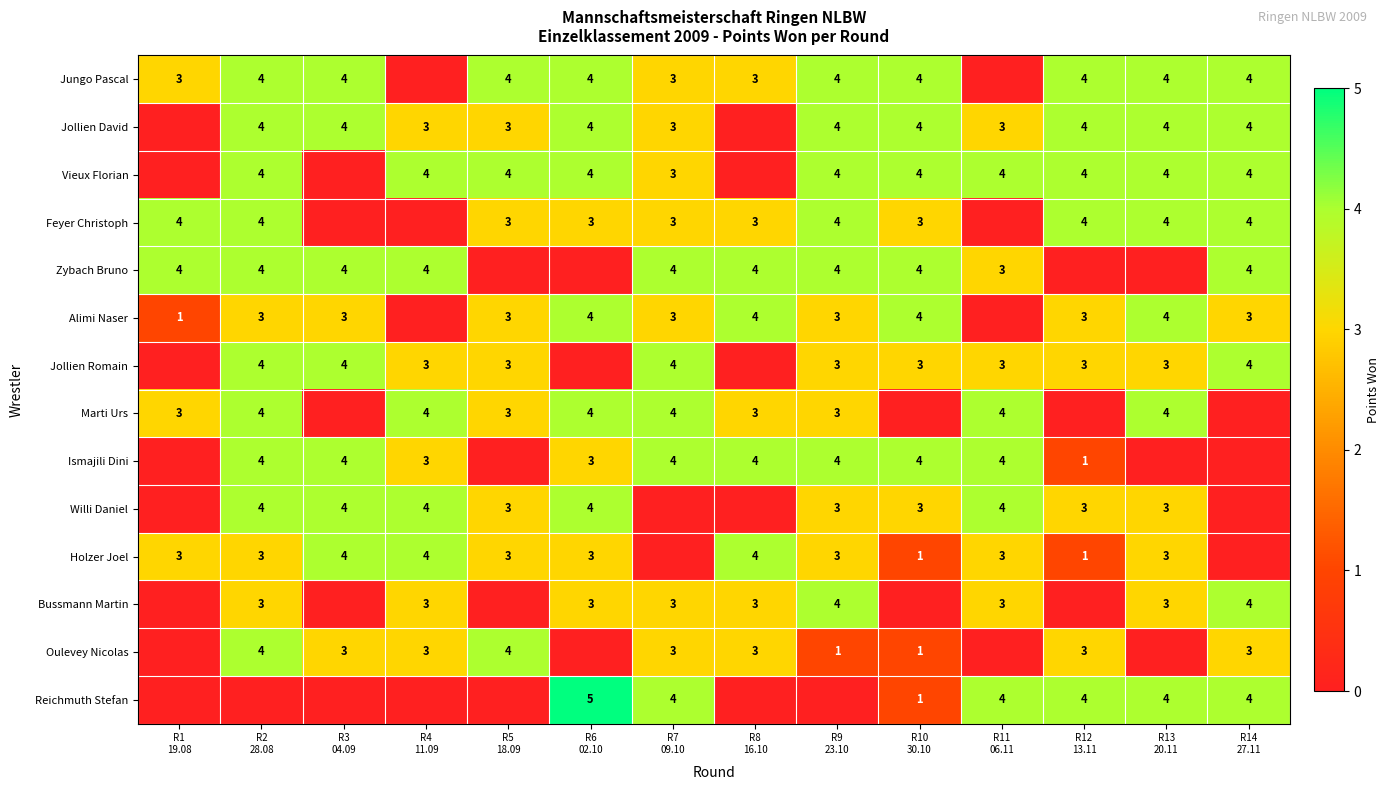

How many categories are shown in the chart?

14